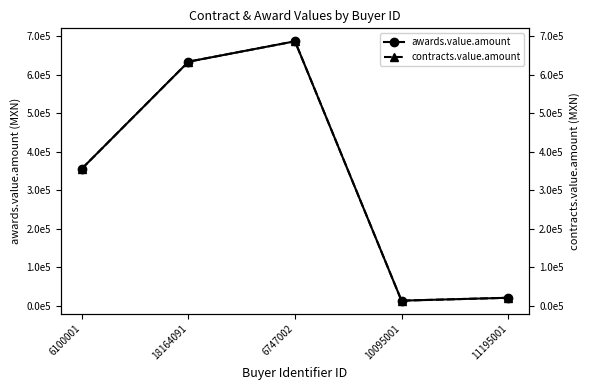

What is the greatest value displayed?

686870.2